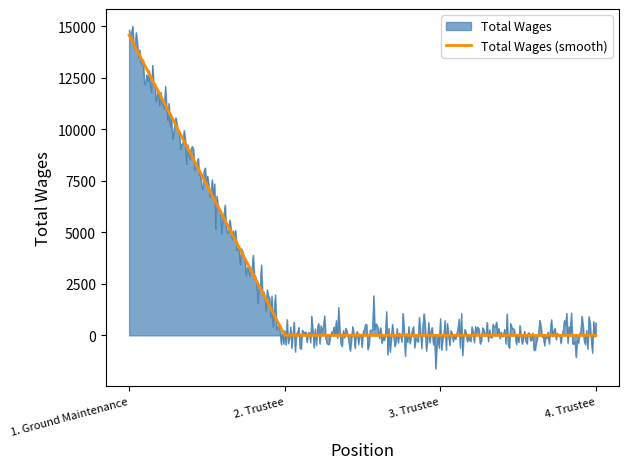

What is the maximum value shown in the chart?

15010.7